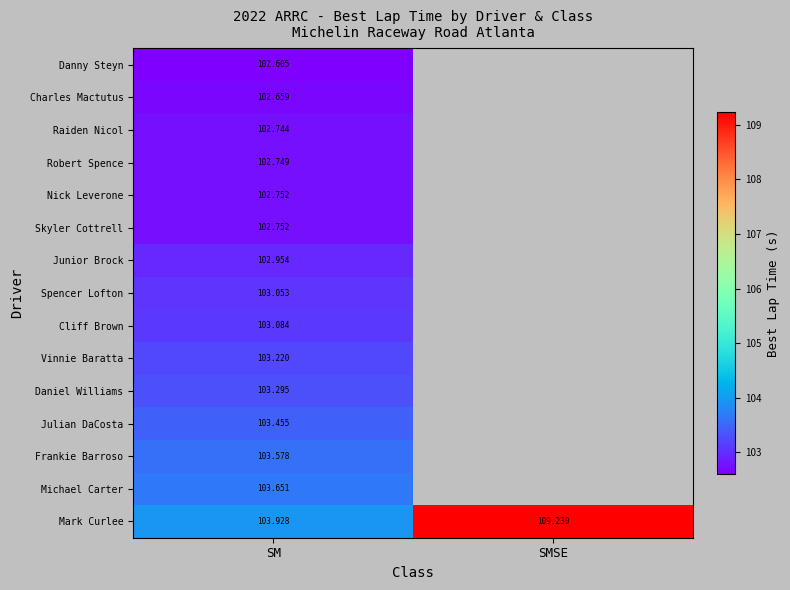

Is the value of Daniel Williams at SM greater than the value of Skyler Cottrell at SM?

Yes